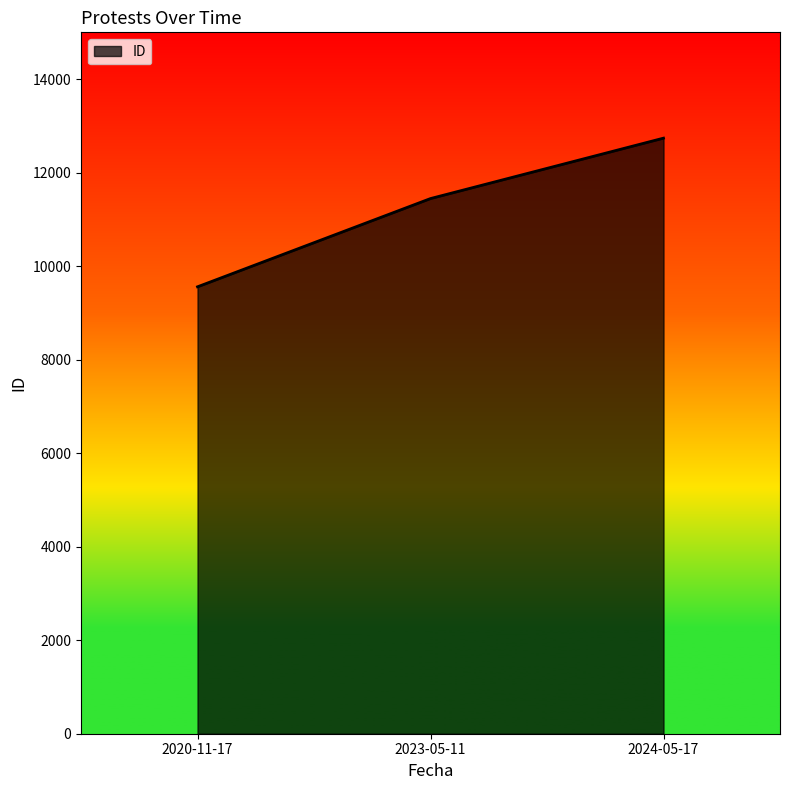

What is the minimum value shown in the chart?

9558